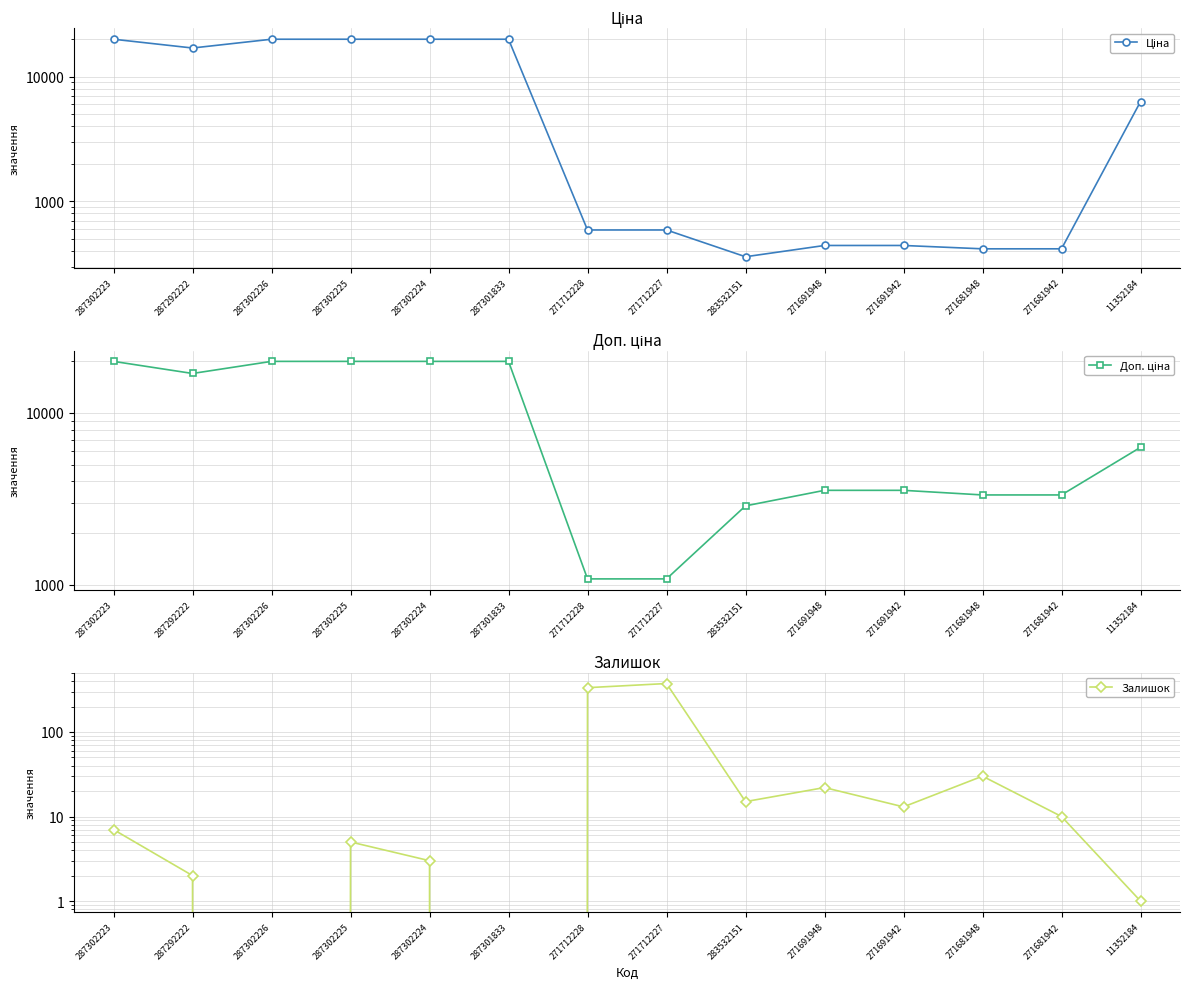

Where is Доп. ціна nearest to the value 10522?

11352184